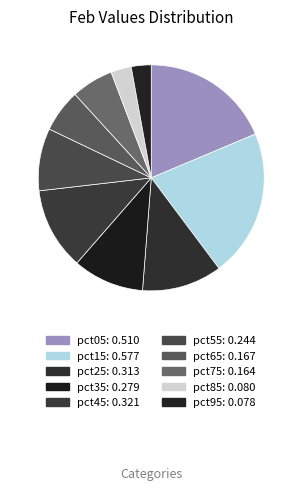

To the nearest percent, what is the average slice percentage?

10%